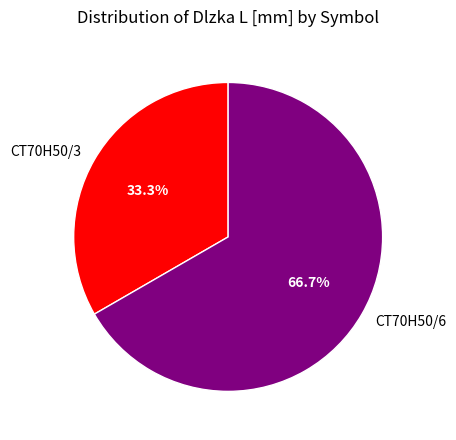

How many slices are in this pie chart?

2